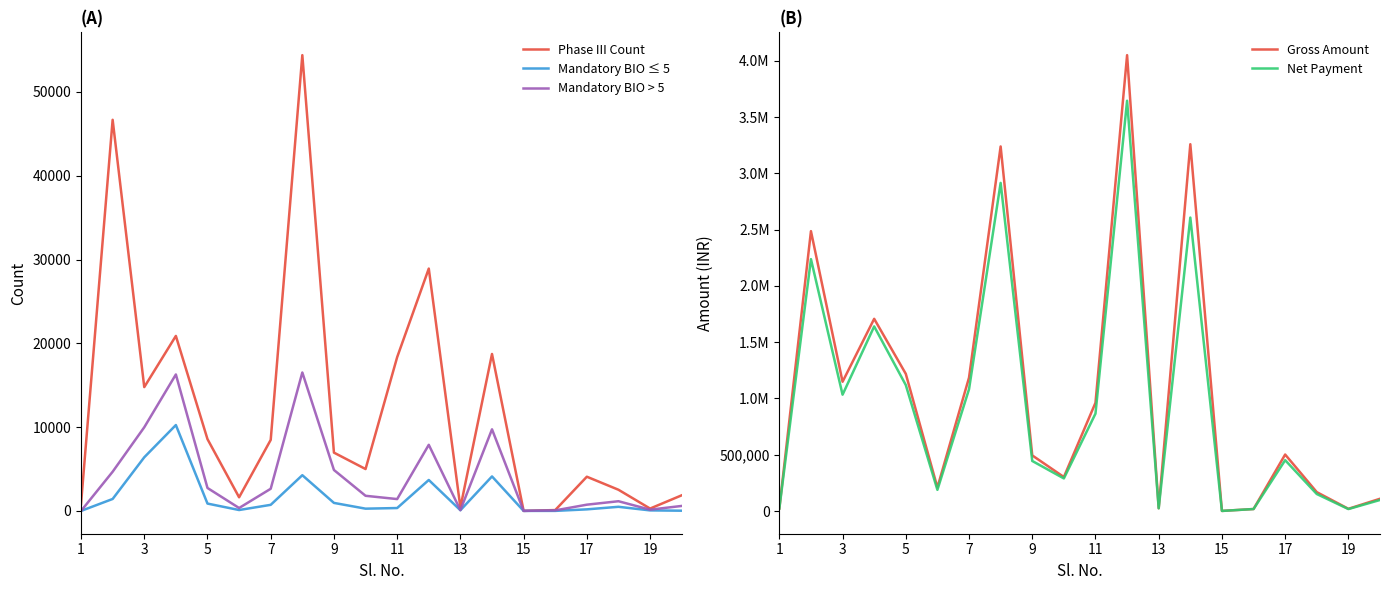

The value of Net Payment at 13 is 918750. True or false?

False